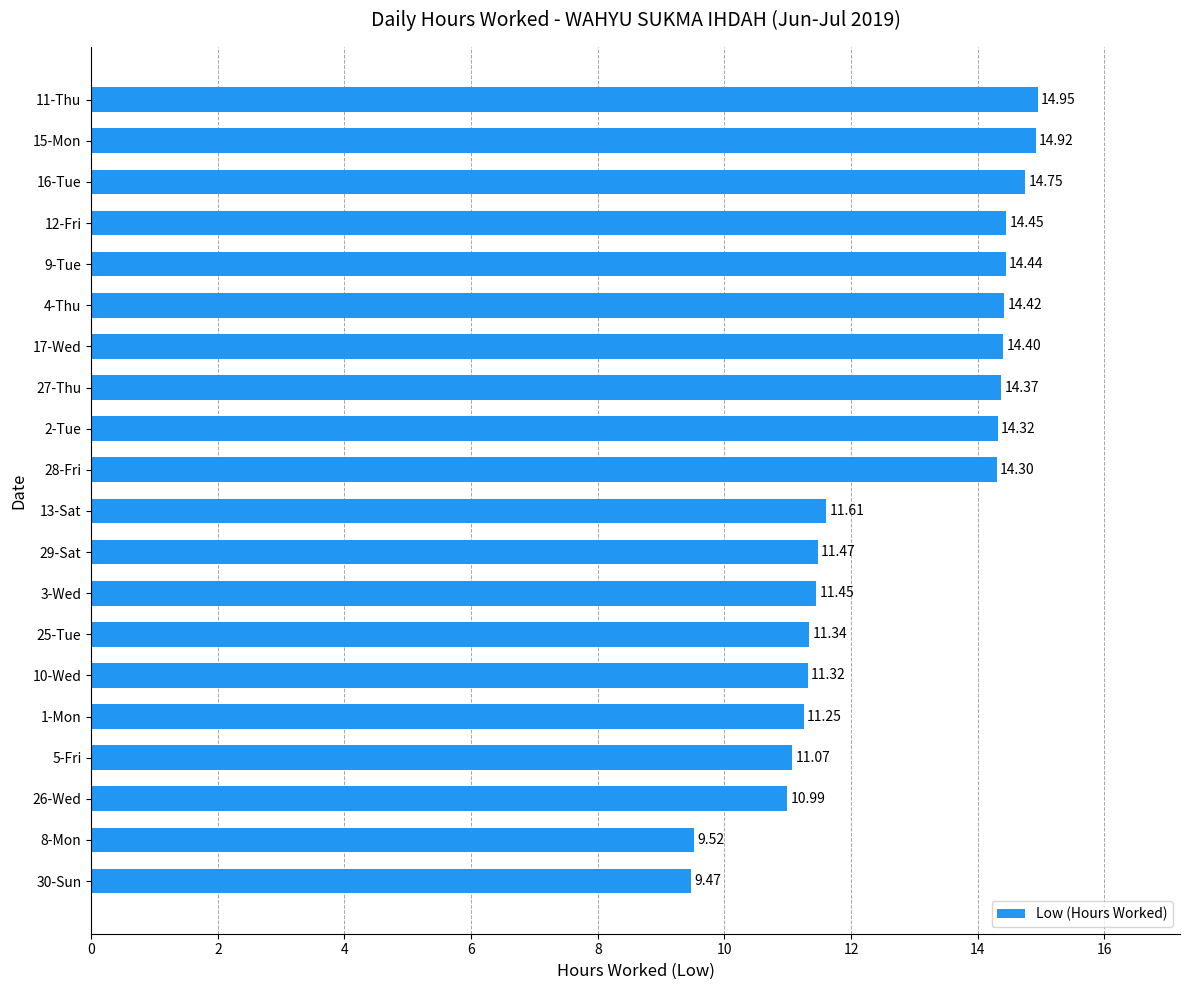

What is the ratio of the value at 30-Sun to the value at 16-Tue?

0.6